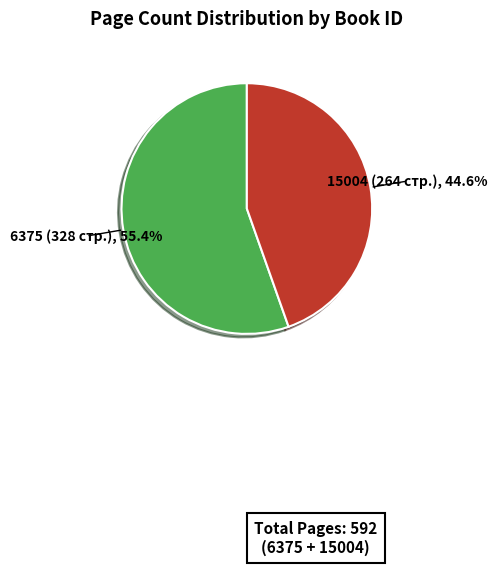

The 6375 slice represents 68% of the pie. True or false?

False